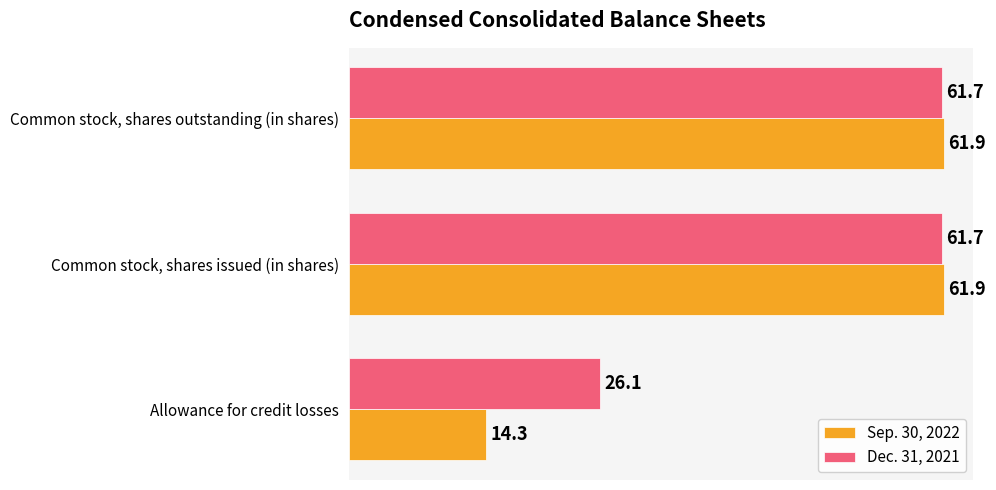

Rank the series by their maximum value, from highest to lowest.

Sep. 30, 2022, Dec. 31, 2021